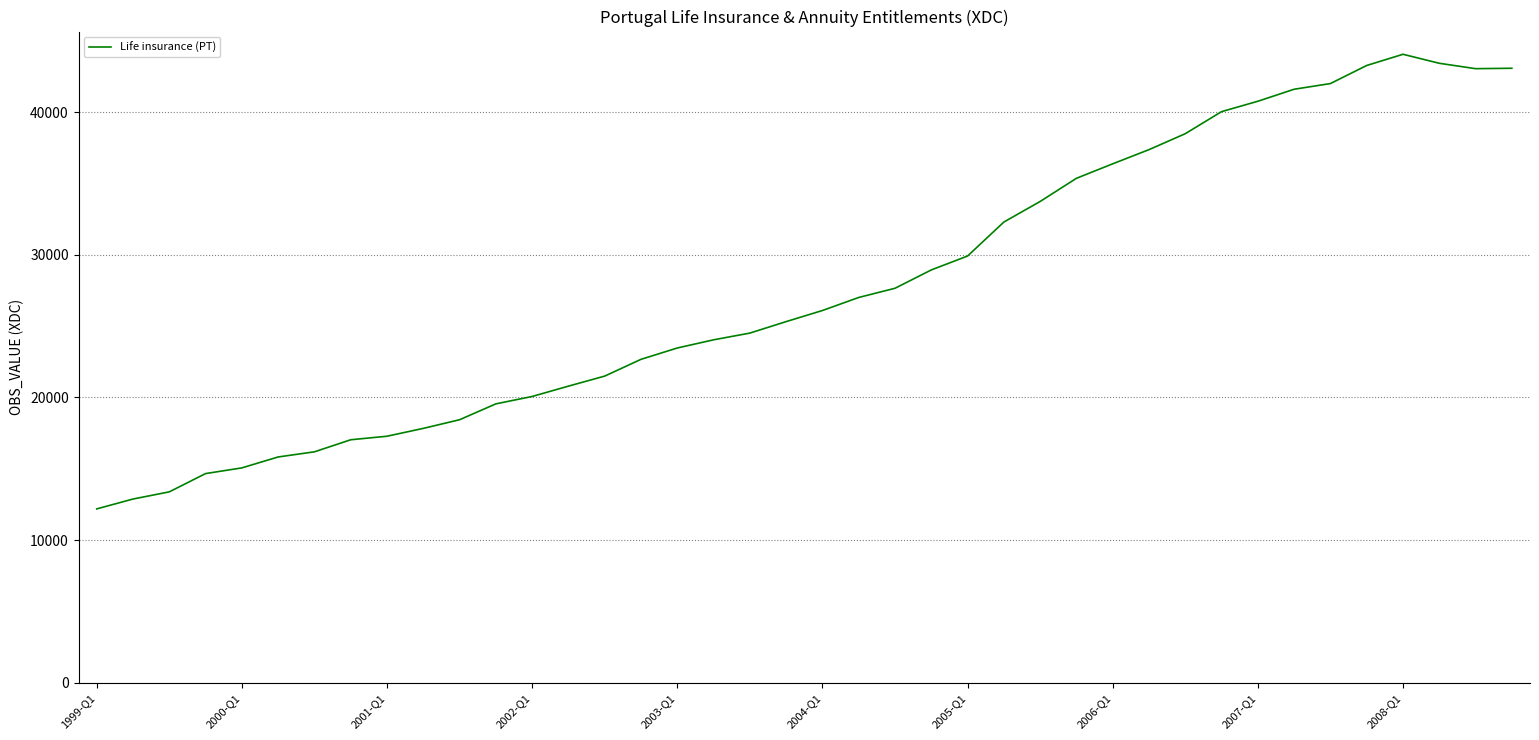

What is the minimum value shown in the chart?

12189.1